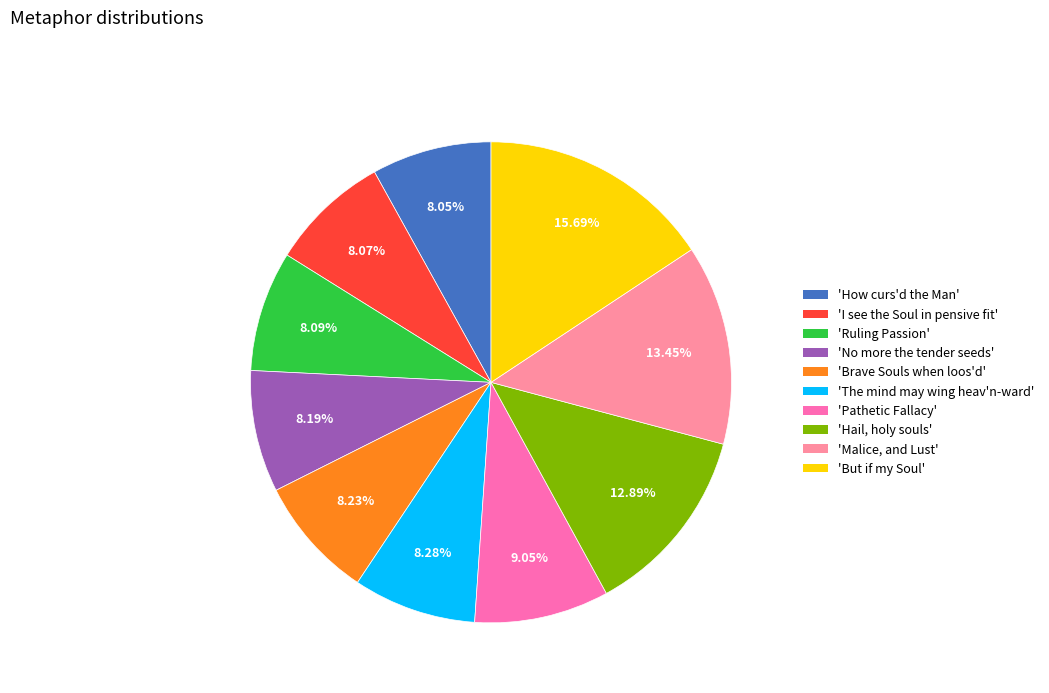

Is there any slice that represents more than half of the pie?

No